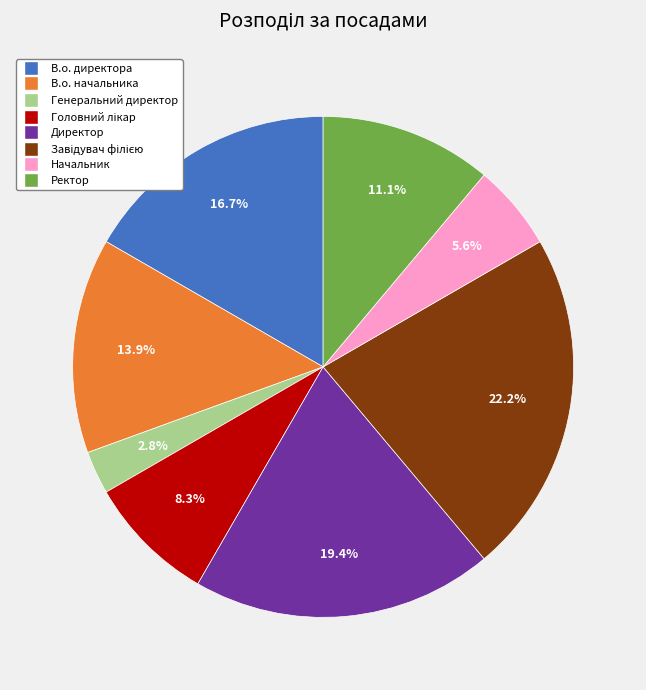

What percentage is the В.о. директора slice, to the nearest percent?

17%